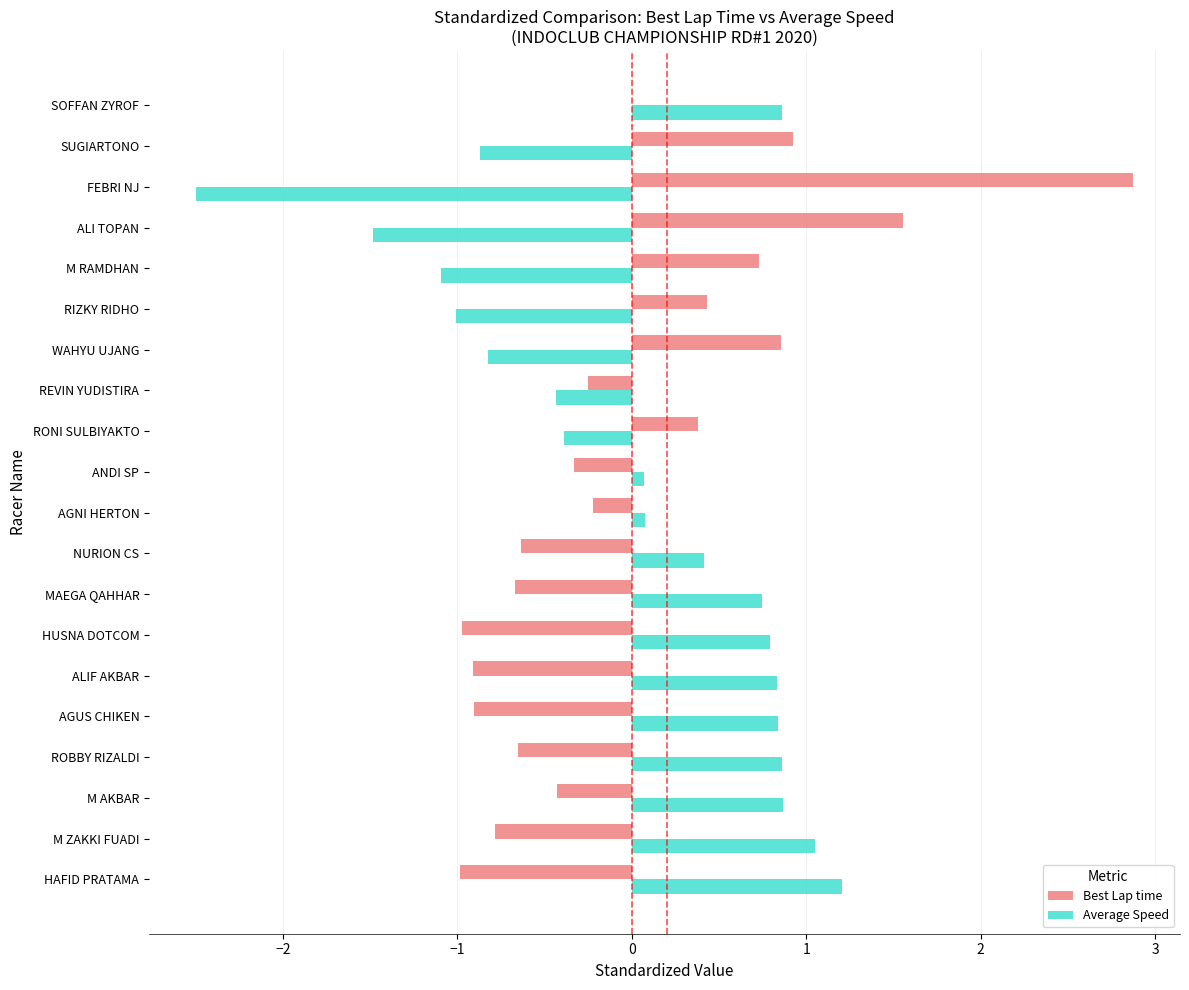

What is the sum of the Best Lap time values at FEBRI NJ and HAFID PRATAMA?

1.9